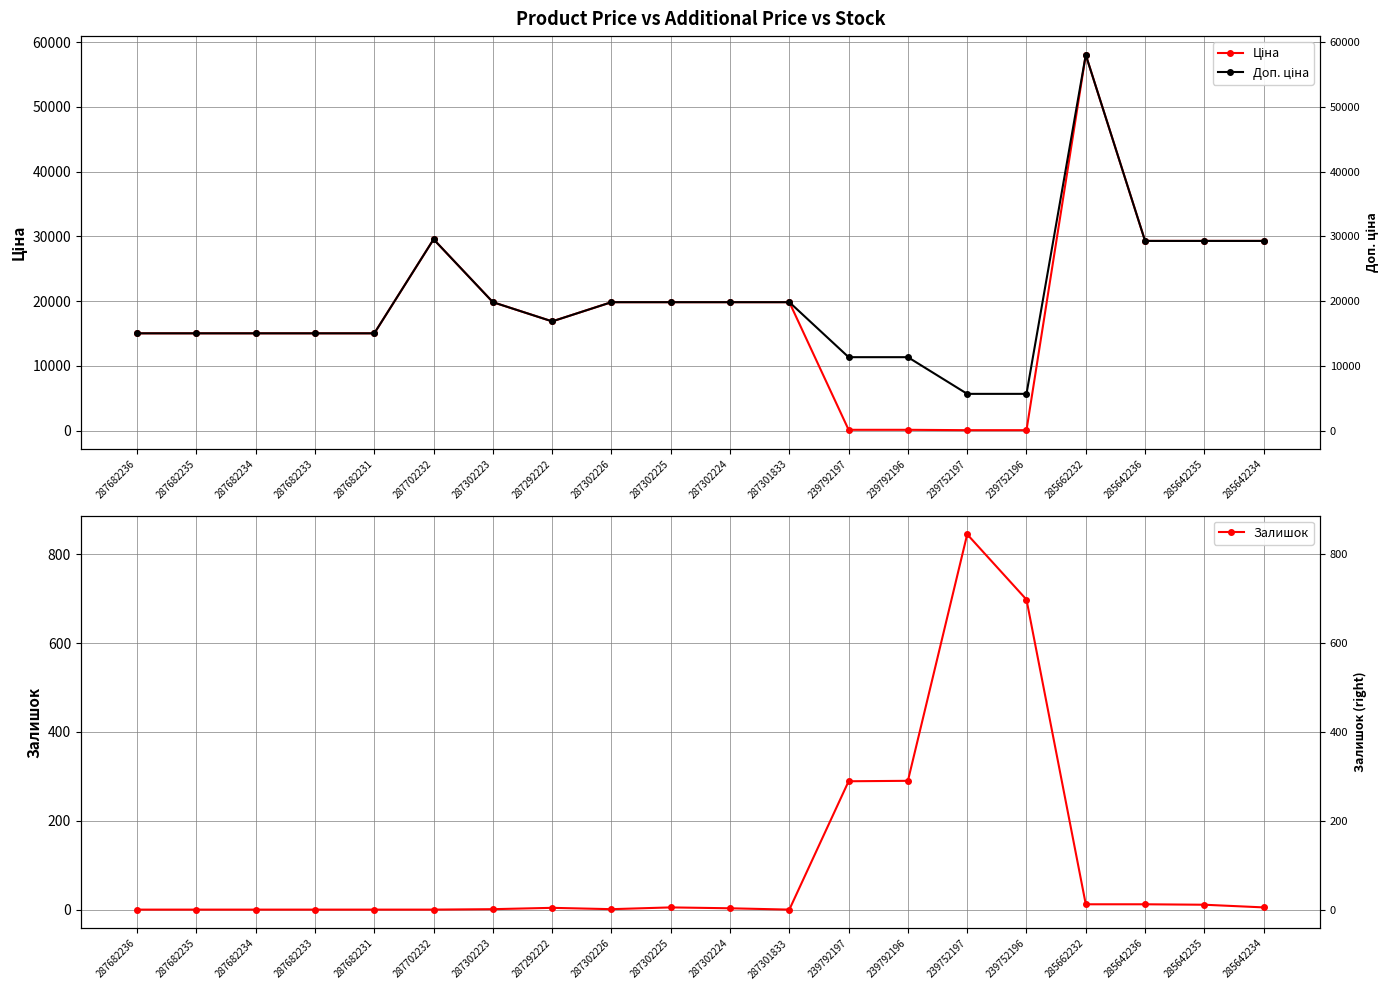

What is the total value across all series at 287682236?

30038.4